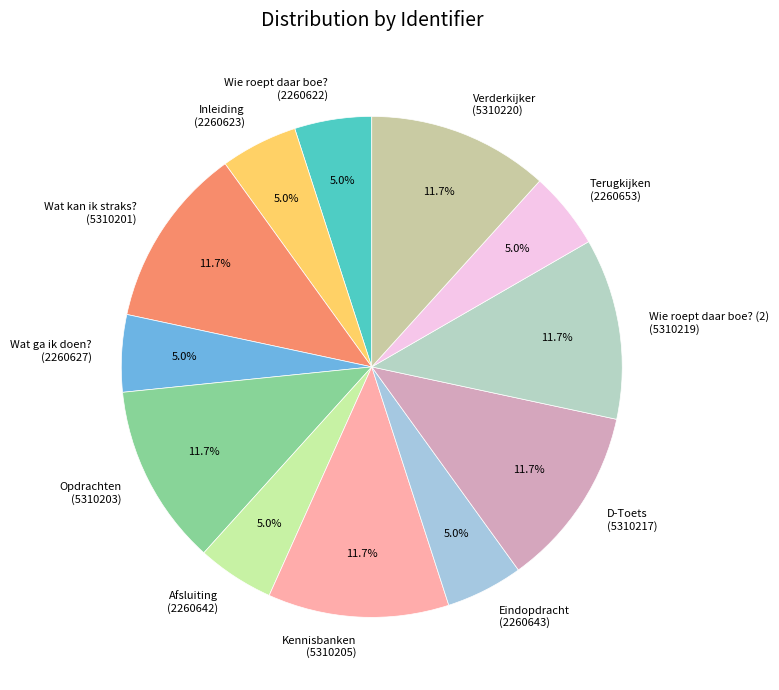

Does D-Toets (5310217) represent more than half of the total?

No